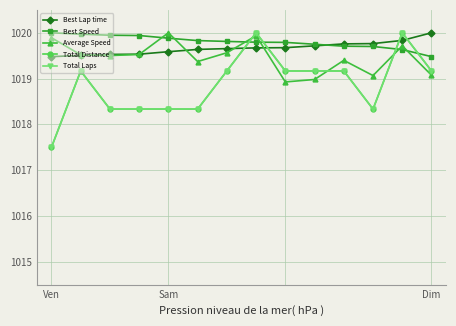

What is the lowest value of the Best Lap time series?

1019.5